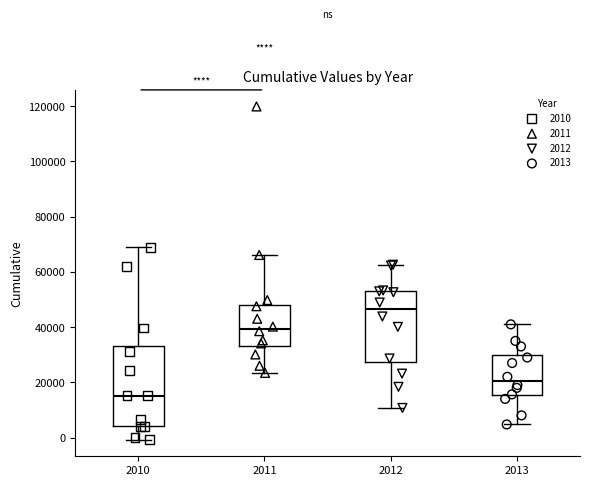

Which box's median line is the highest?

2012